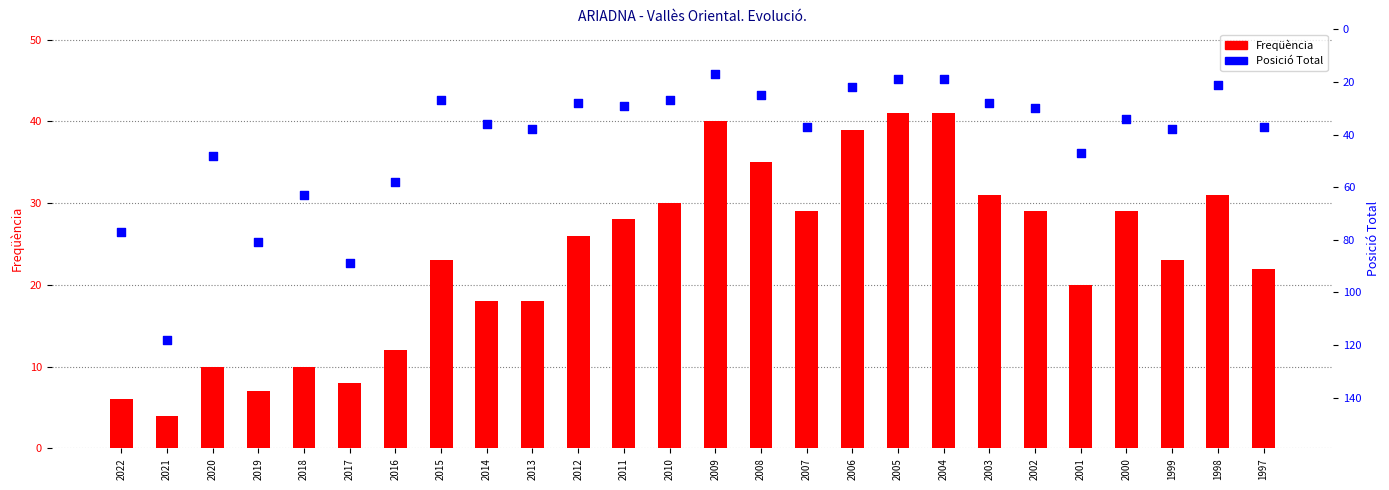

Which series contains the lowest Y value?

Freqüència